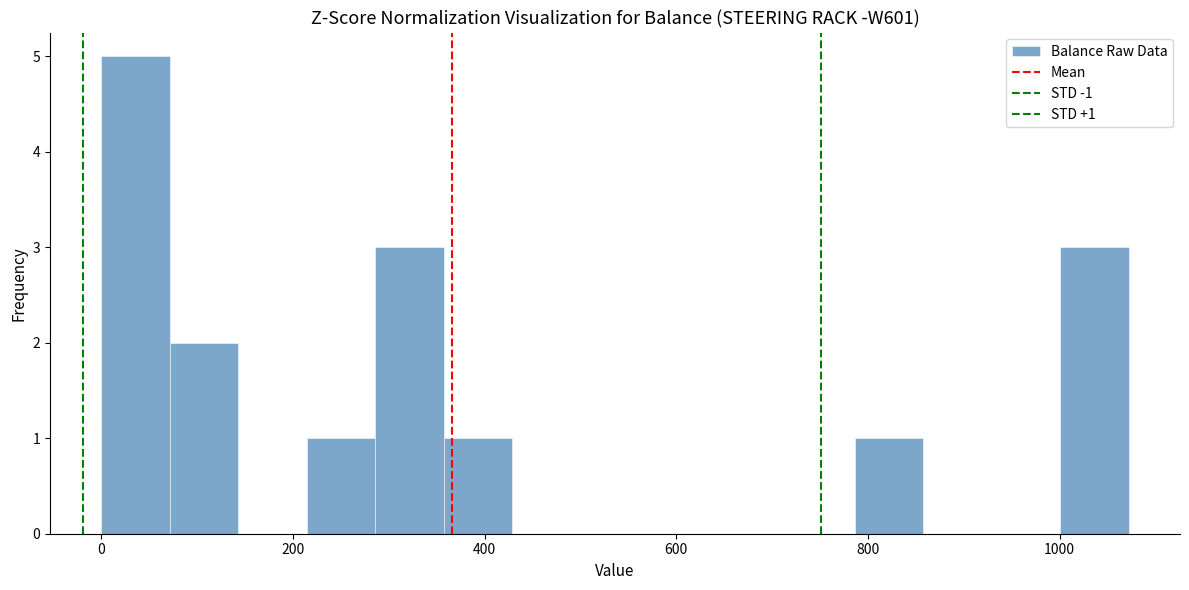

Around what value on the x-axis is the tallest bar? Give the approximate position of its centre, as read against the axis.

40